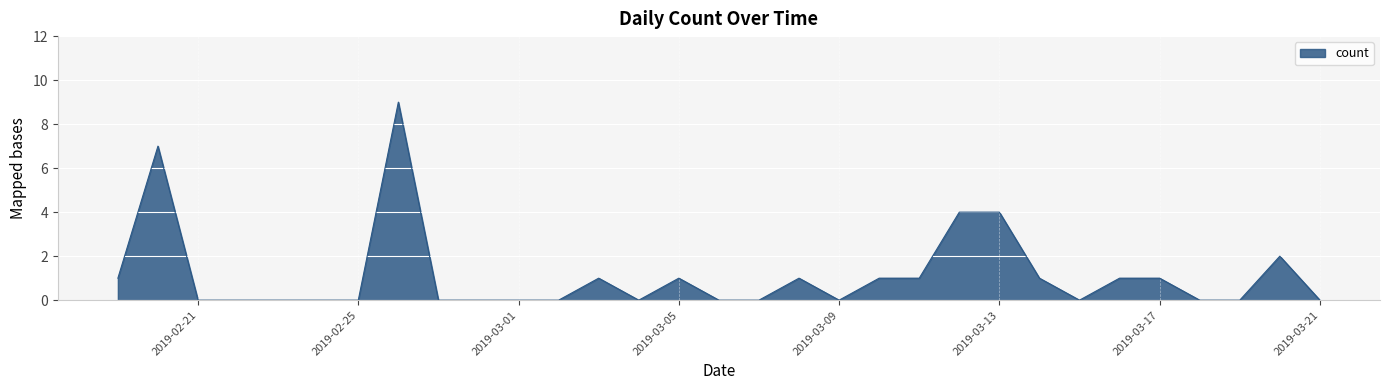

What is the difference between the maximum and second lowest values?

9